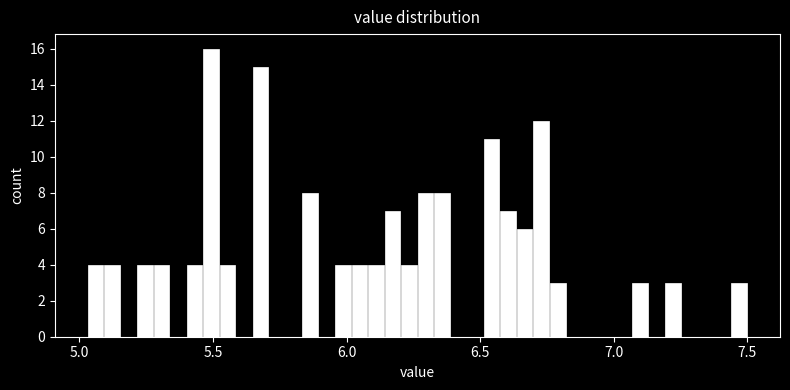

Around what value on the x-axis is the tallest bar? Give the approximate position of its centre, as read against the axis.

5.50